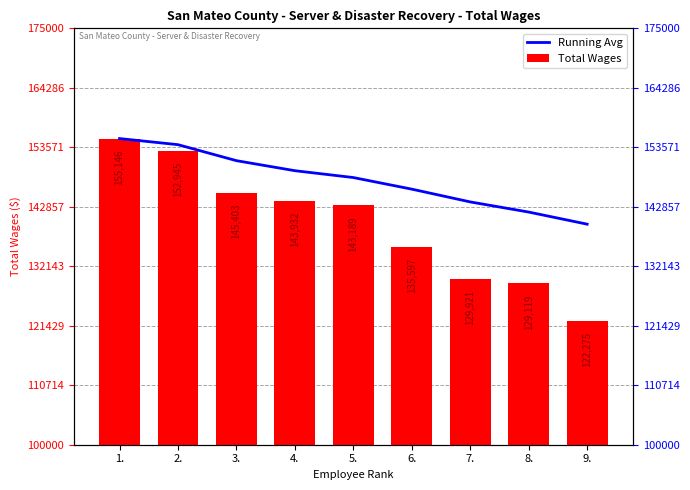

Rank the series by their maximum value, from lowest to highest.

Running Avg, Total Wages